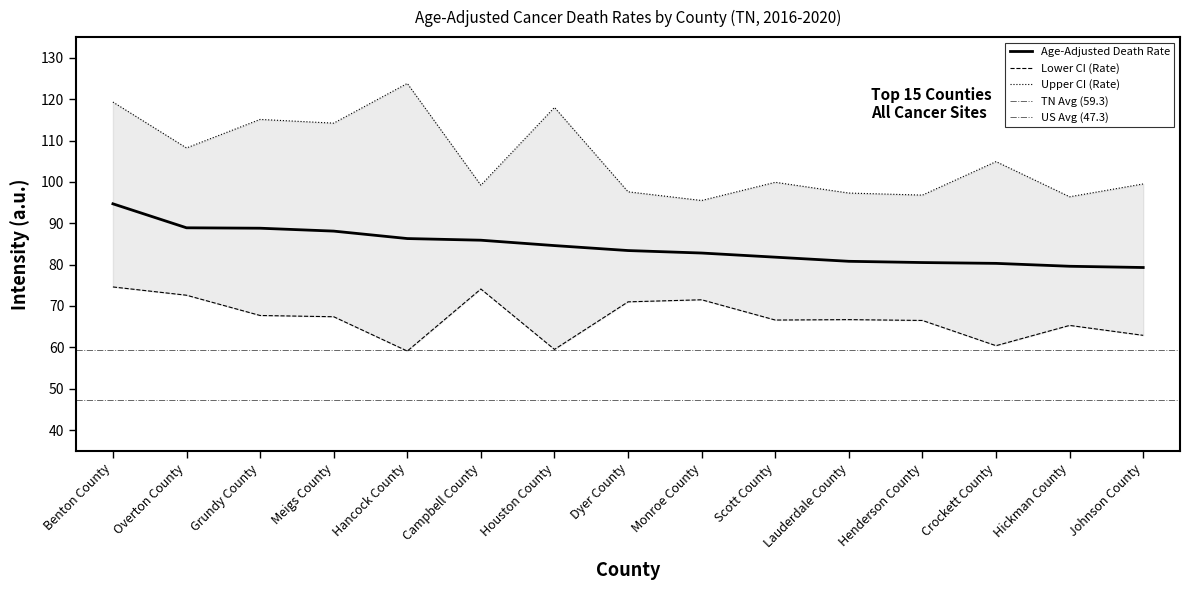

What is the value of the Upper CI (Rate) point at the 10th from the left?

99.9